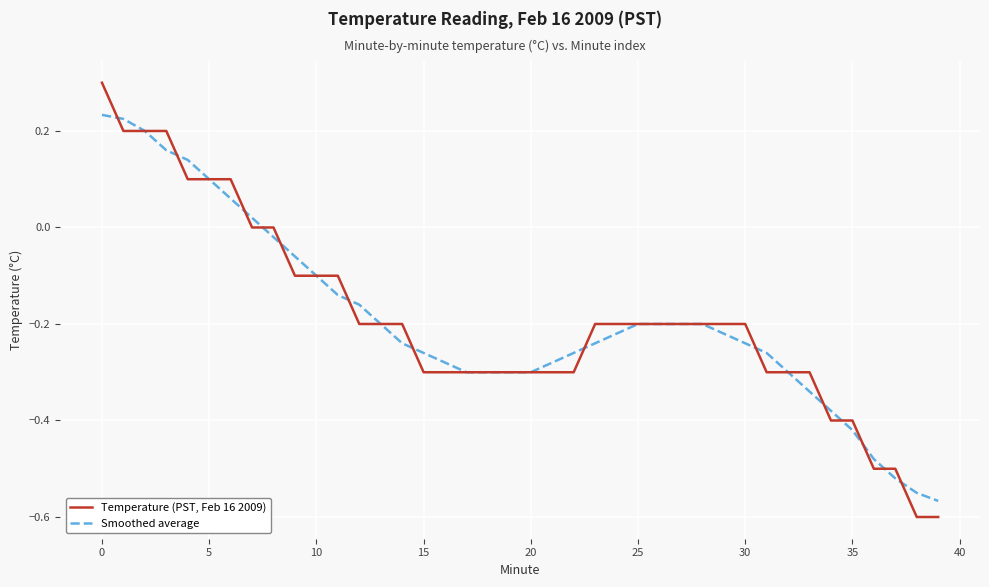

True or false: Temperature (PST, Feb 16 2009) and Smoothed average intersect in this chart.

True